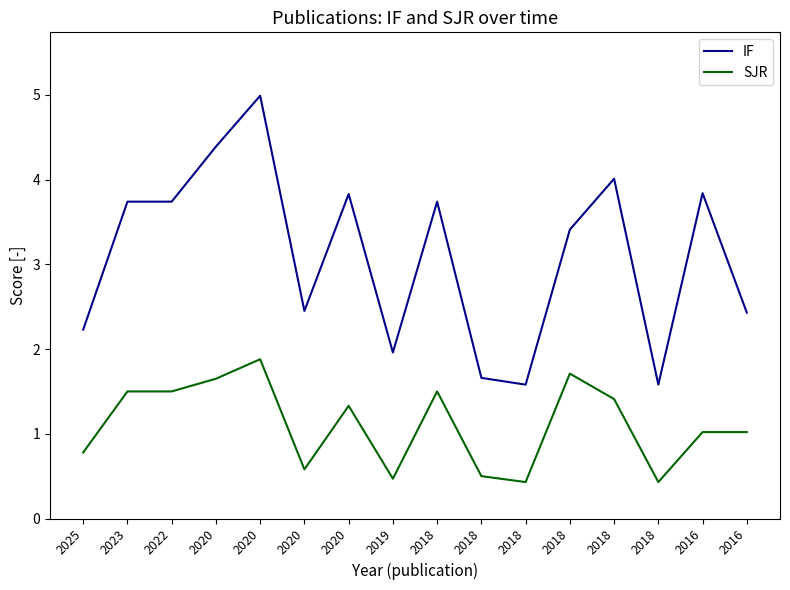

Is this an area chart (filled region under the line)?

No